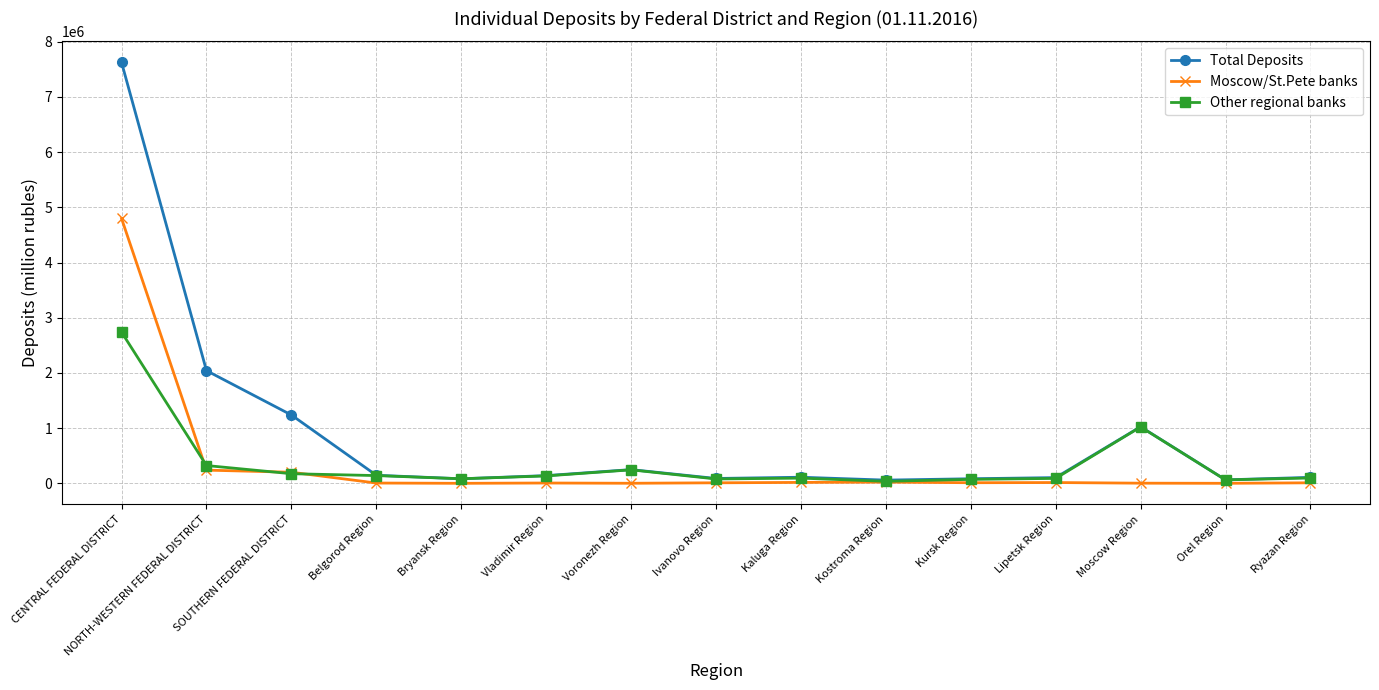

The value of Other regional banks at SOUTHERN FEDERAL DISTRICT is 173941. True or false?

True